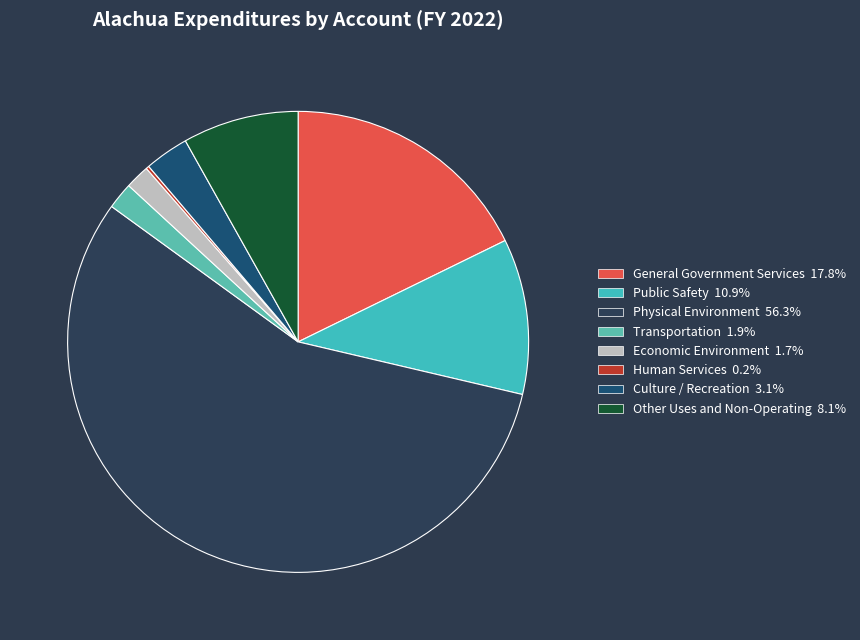

Count the number of slices in the pie.

8